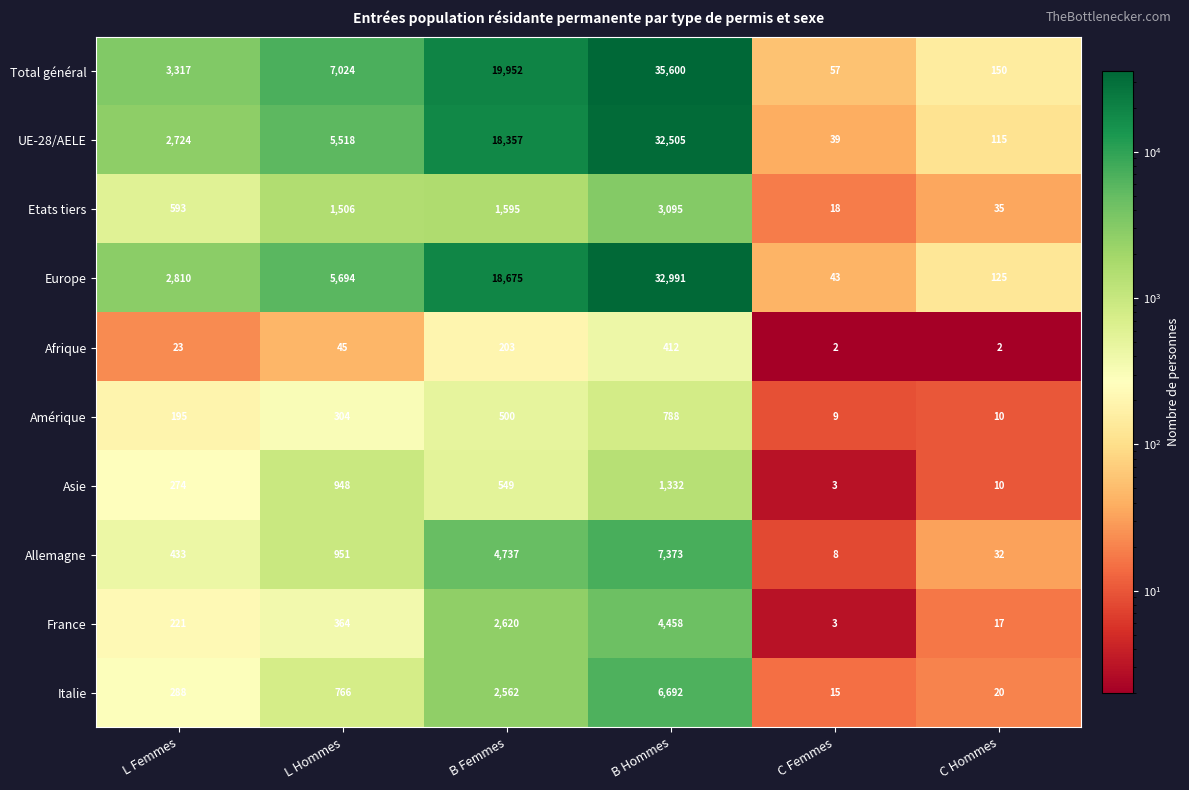

What is the maximum value shown in the chart?

35600